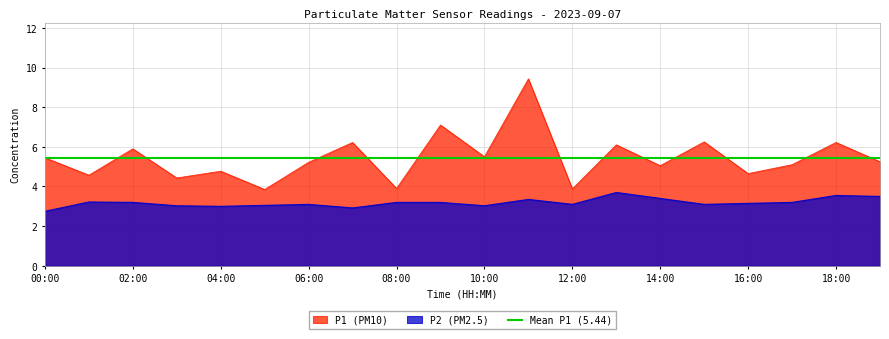

List the labels in order of P2 value, smallest first.

00:00, 07:00, 04:00, 03:00, 10:00, 05:00, 06:00, 12:00, 15:00, 16:00, 02:00, 08:00, 09:00, 17:00, 01:00, 11:00, 14:00, 19:00, 18:00, 13:00